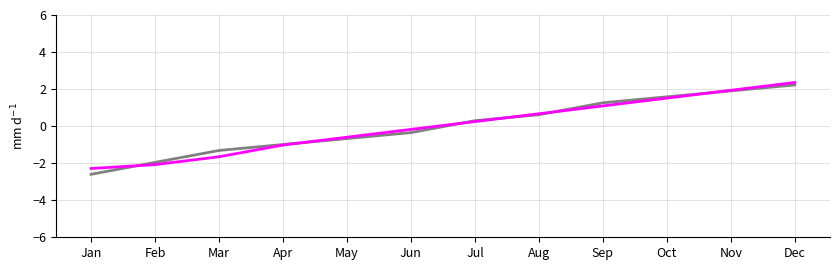

What is the smallest value displayed?

-2.6